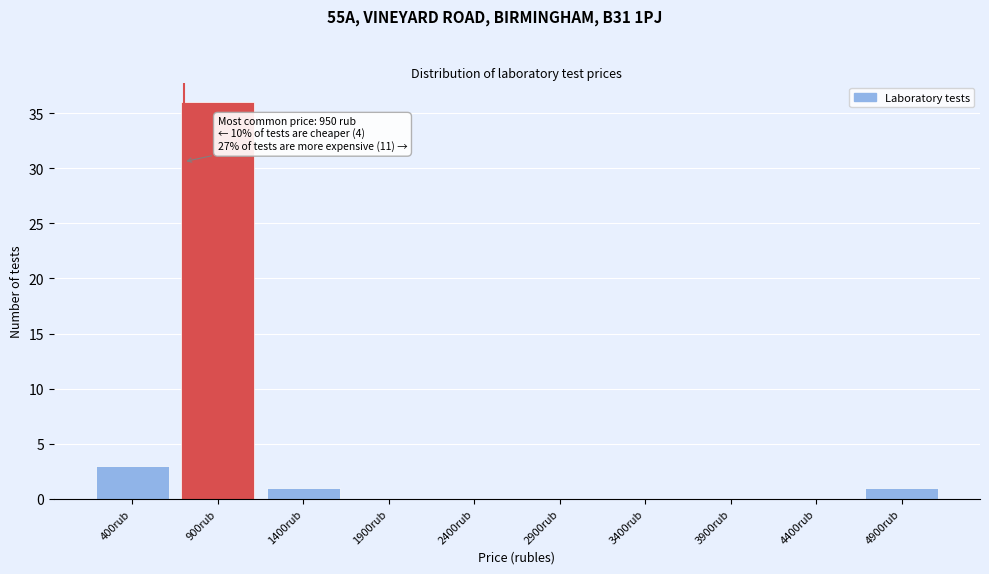

Reading right to left, what are all the values shown in this chart?

4900rub=1	4400rub=0	3900rub=0	3400rub=0	2900rub=0	2400rub=0	1900rub=0	1400rub=1	900rub=36	400rub=3